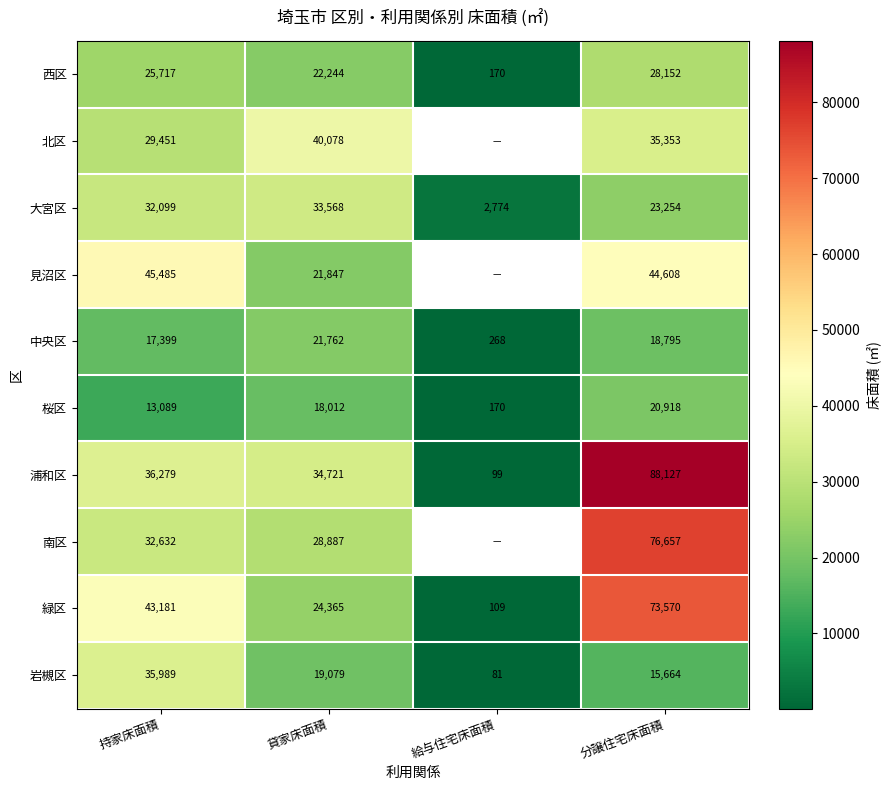

What value does the 緑区 series have at 持家床面積?

43181